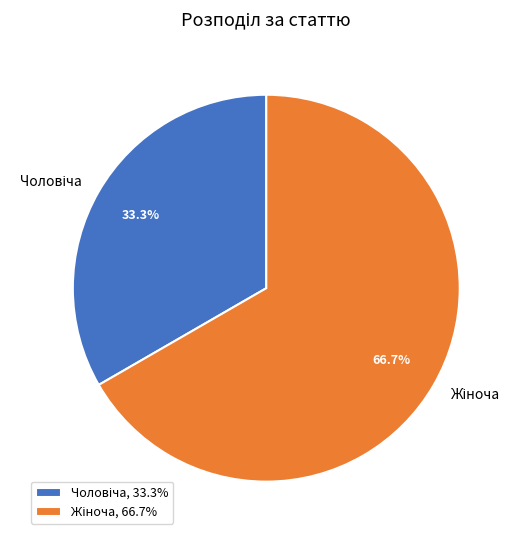

To the nearest percent, what is the difference between the Чоловіча and Жіноча slice percentages?

33%